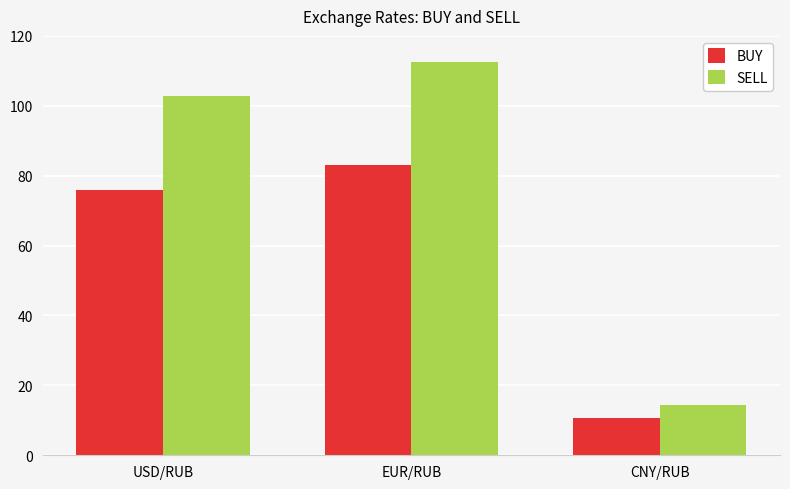

Rank the series by their maximum value, from highest to lowest.

SELL, BUY